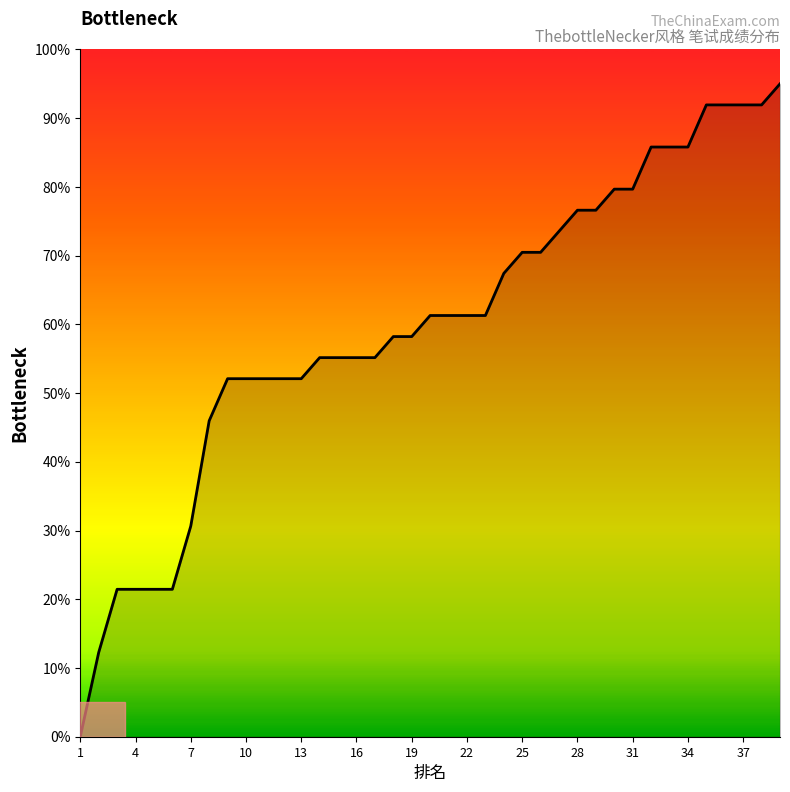

What is the greatest value displayed?

95.0